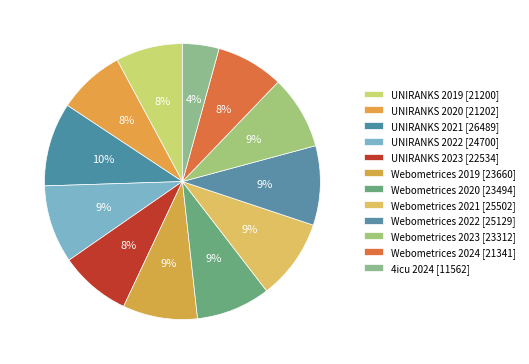

To the nearest percent, what is the combined percentage of UNIRANKS 2020 and Webometrices 2020?

17%